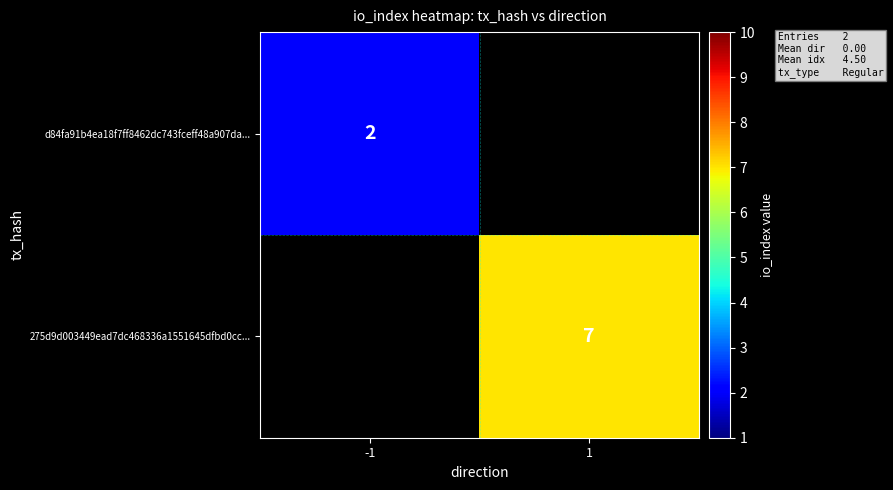

What is the minimum value shown in the chart?

2.0